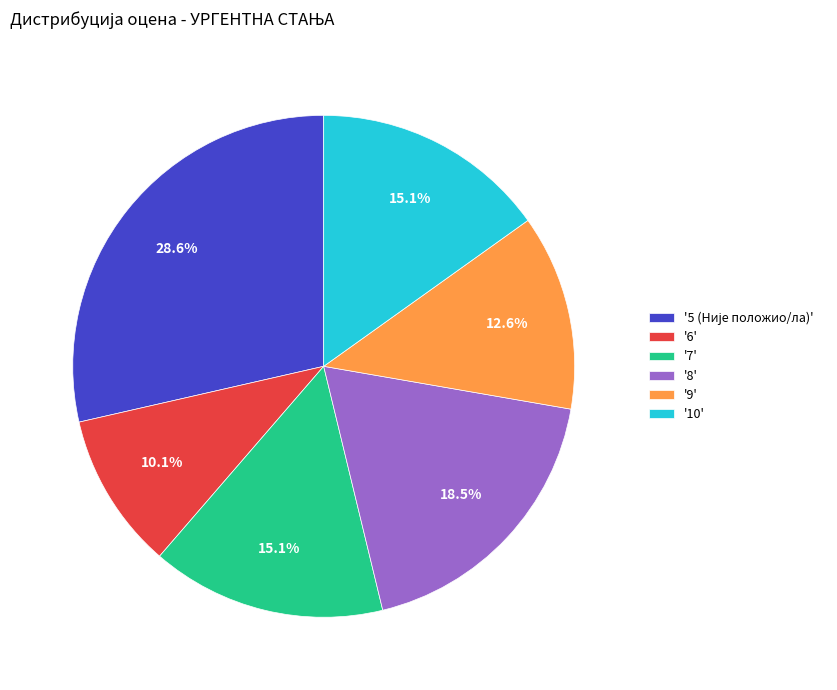

Count the number of slices in the pie.

6